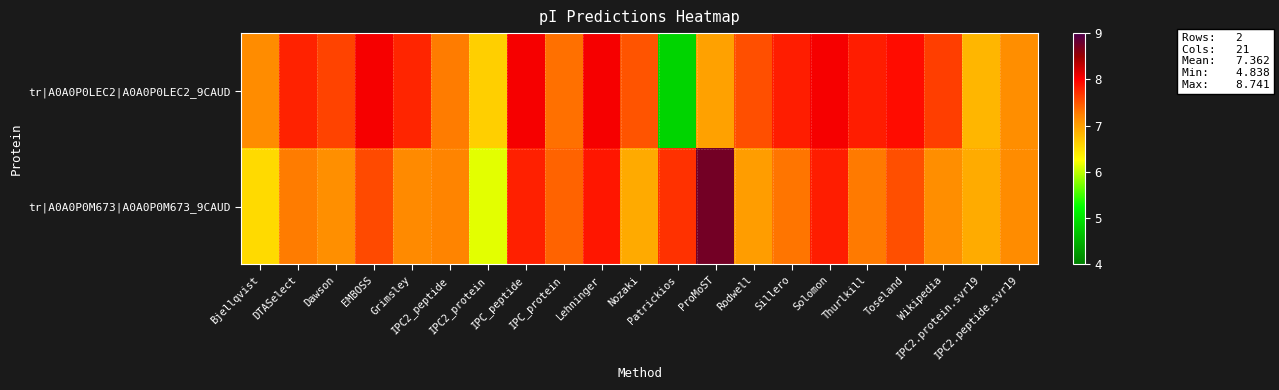

Which series changed the most between EMBOSS and IPC2.protein.svr19?

tr|A0A0P0LEC2|A0A0P0LEC2_9CAUD